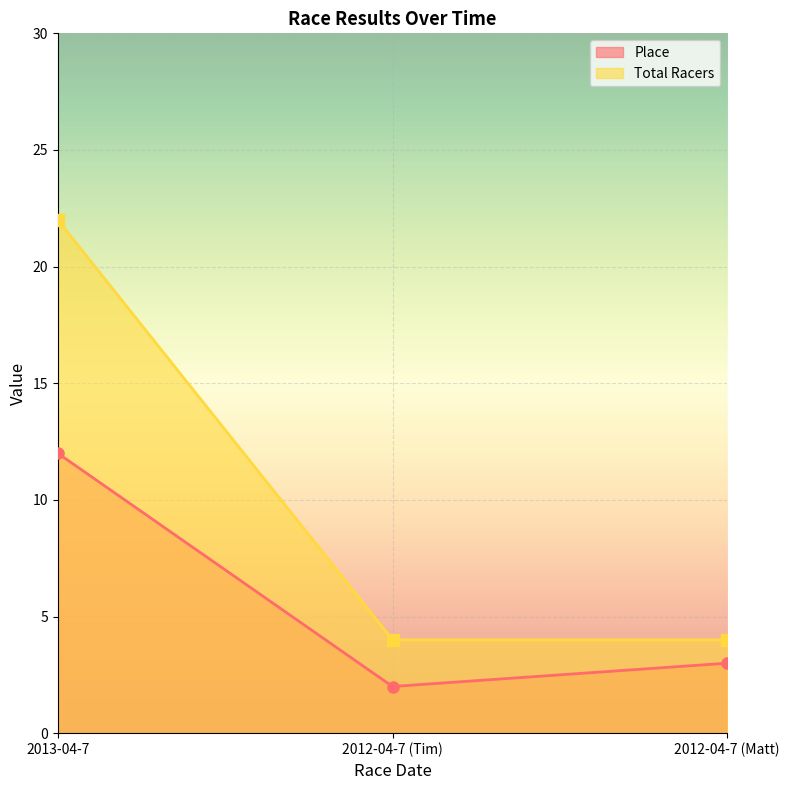

How many lines are shown in the chart?

2